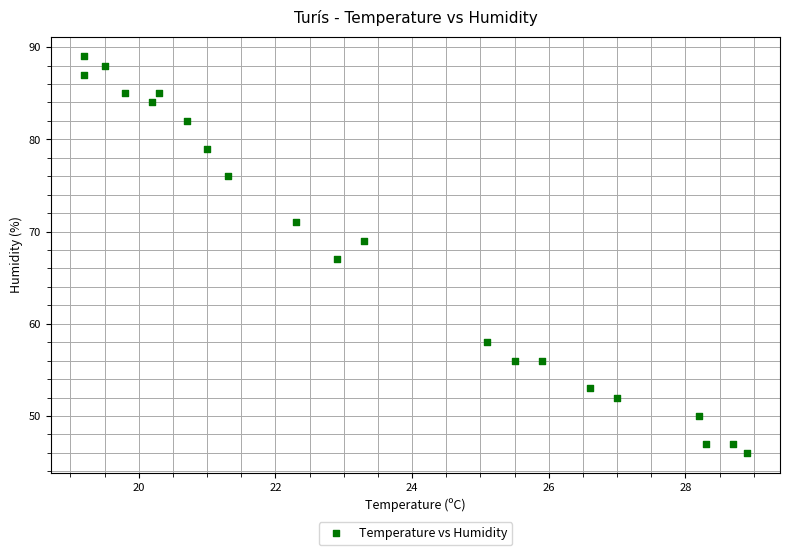

What is the range of Y values (max minus min)?

43